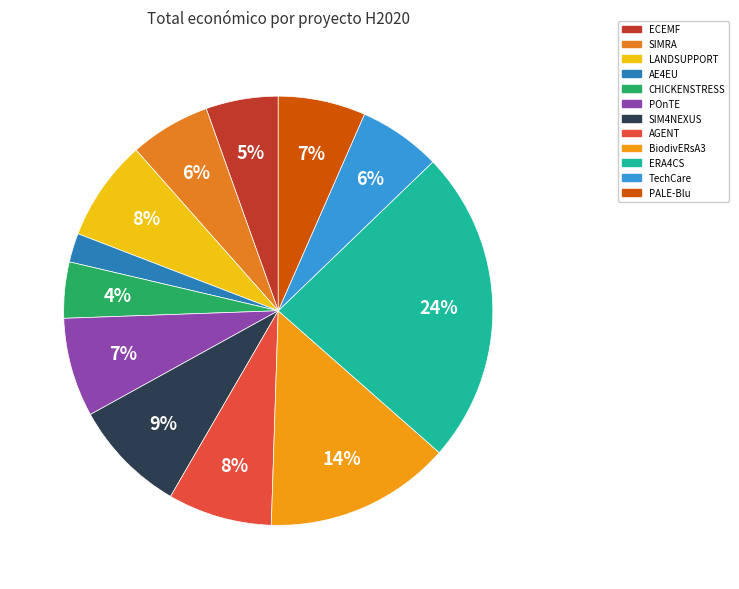

Which slice is the largest?

ERA4CS